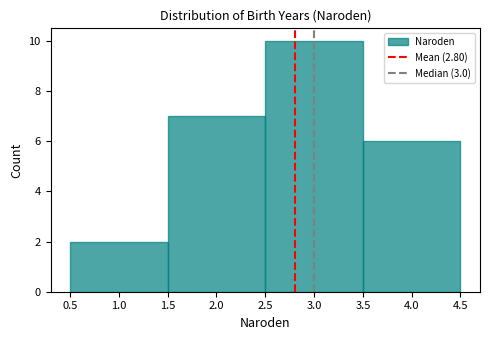

Reading left to right, transcribe this chart: for each bar, give the range it covers on the x-axis and its height. The values are not printed on the chart, so give them approximately, as read against the axis.

0.5 to 1.5: 2
1.5 to 2.5: 7
2.5 to 3.5: 10
3.5 to 4.5: 6